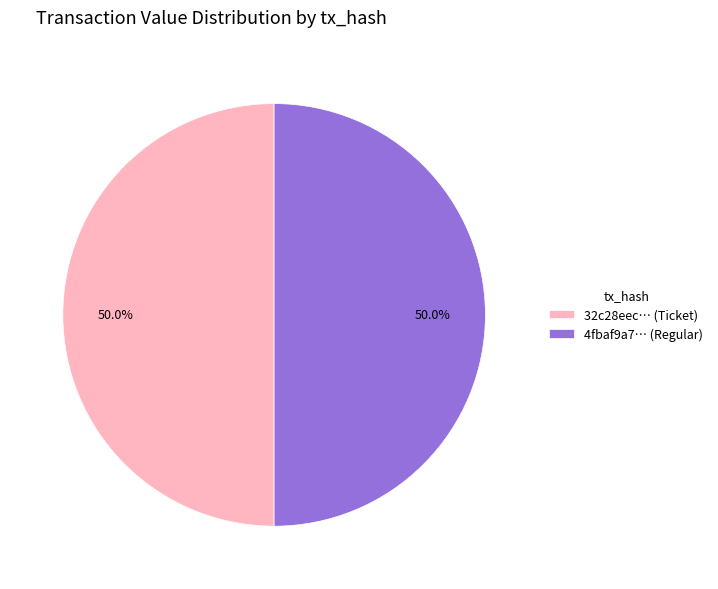

What is the ratio of the value at 32c28eec… (Ticket) to the value at 4fbaf9a7… (Regular)?

1.0